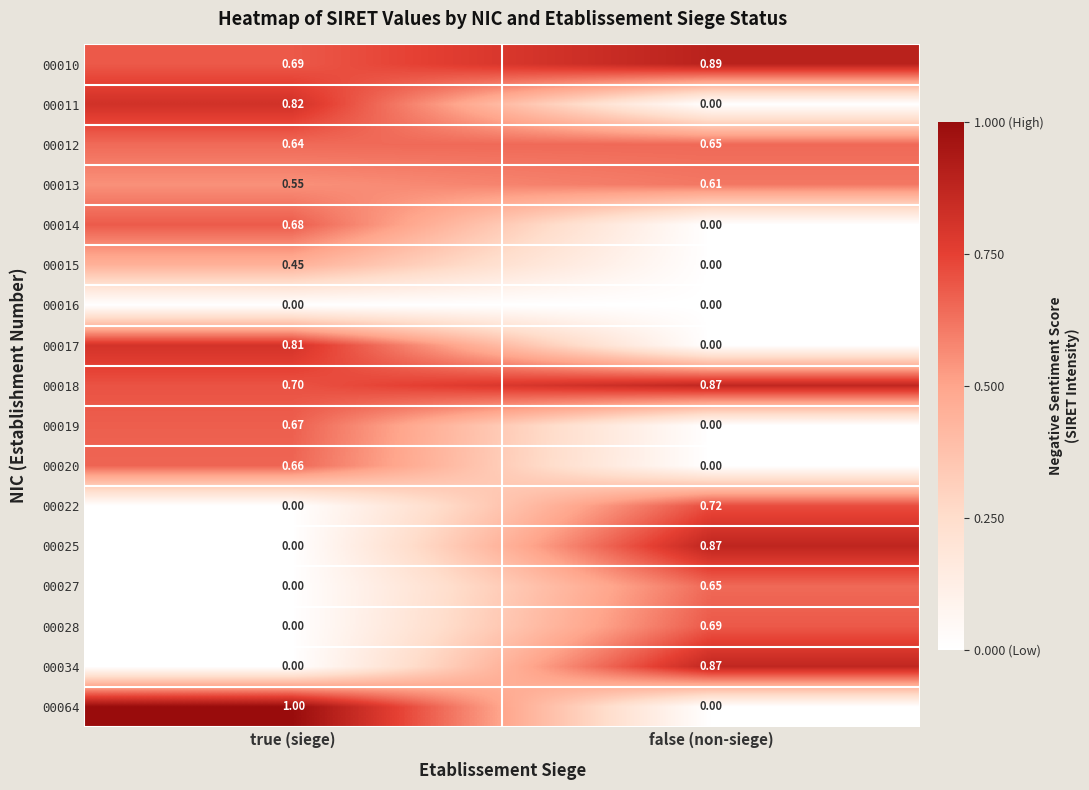

At which category does the chart reach its peak across all series?

true (siege)